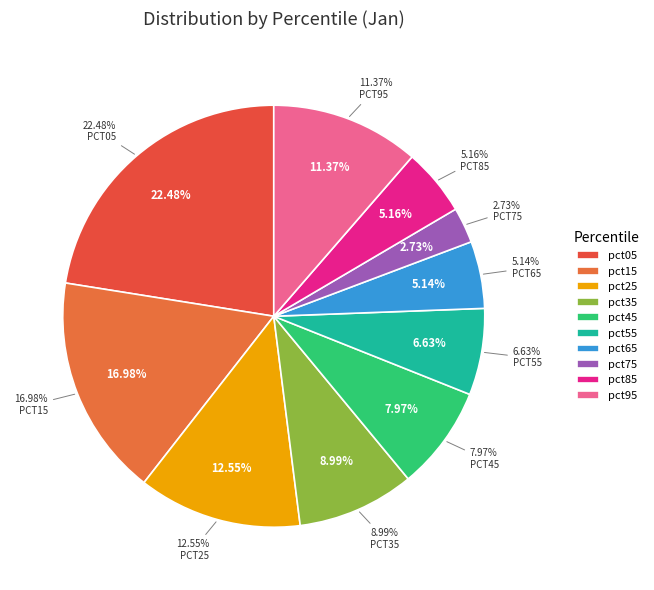

How many segments does this pie chart have?

10